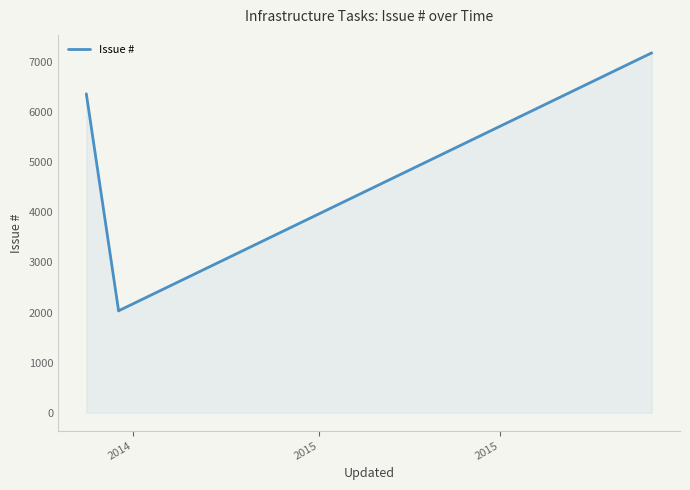

Does the chart display data point markers on the line(s)?

No